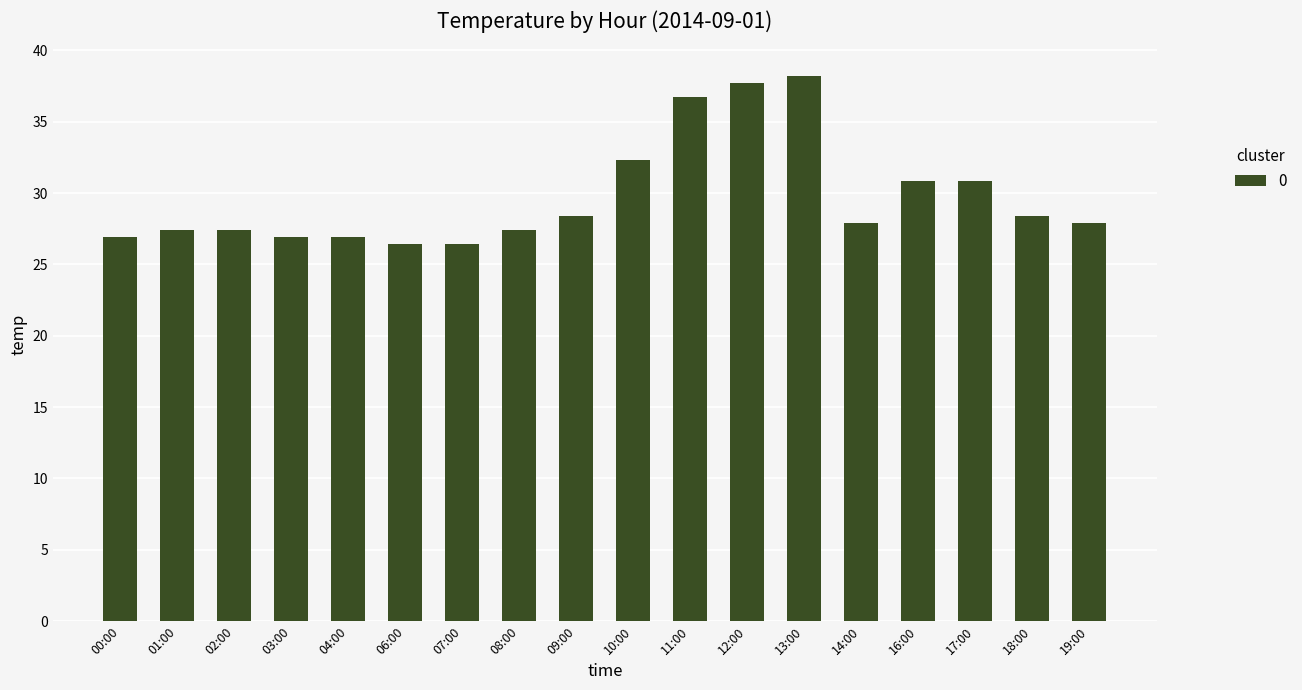

Which label corresponds to the largest value in the chart?

13:00